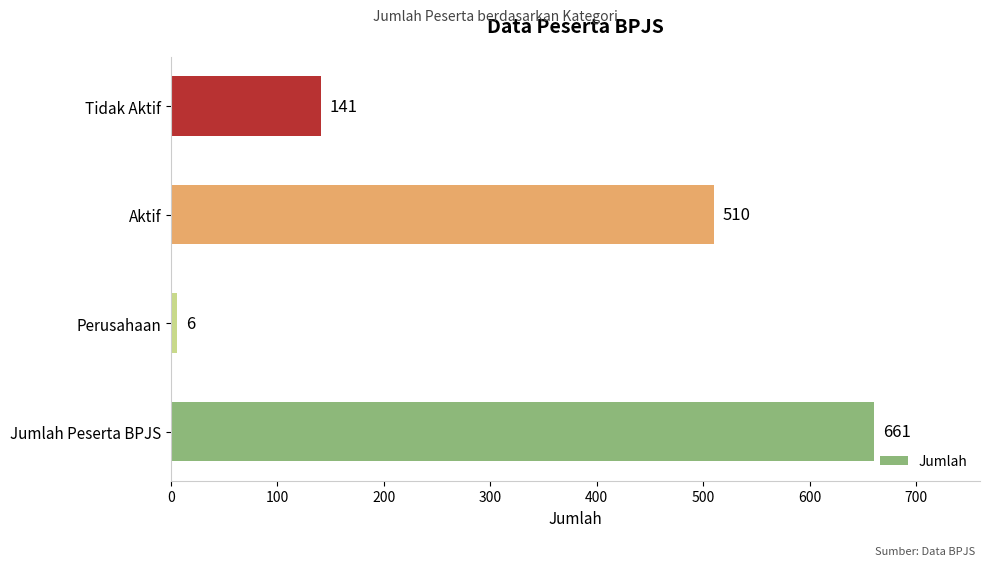

Rank the categories by value from highest to lowest.

Jumlah Peserta BPJS, Aktif, Tidak Aktif, Perusahaan